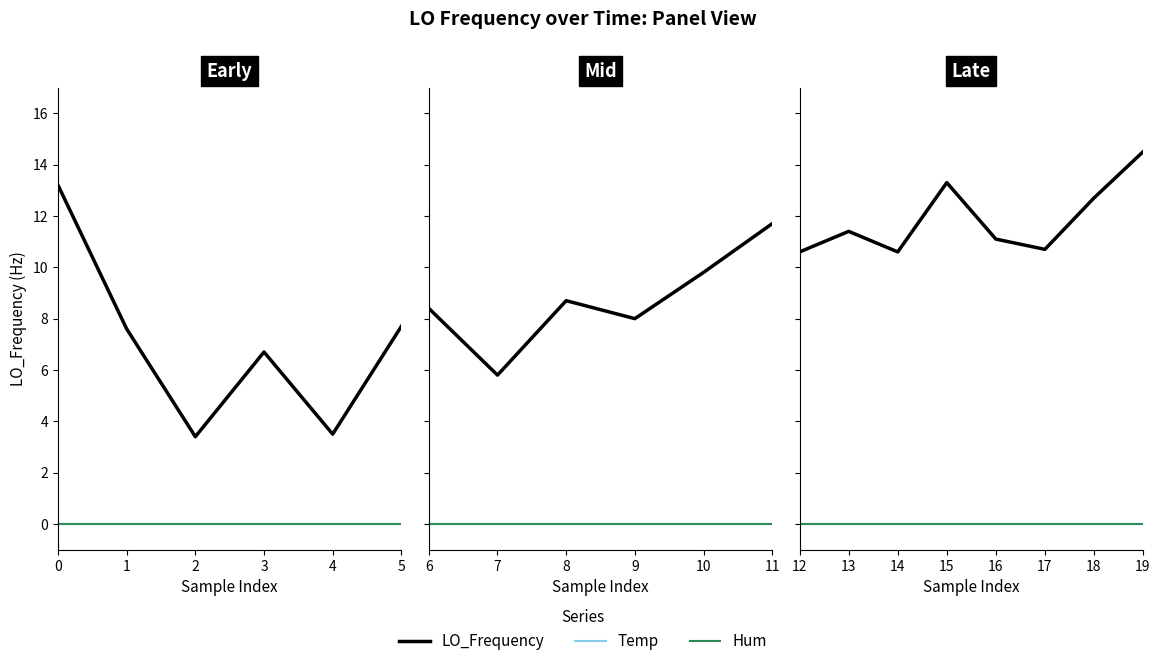

Which series has the widest spread of values?

LO_Frequency